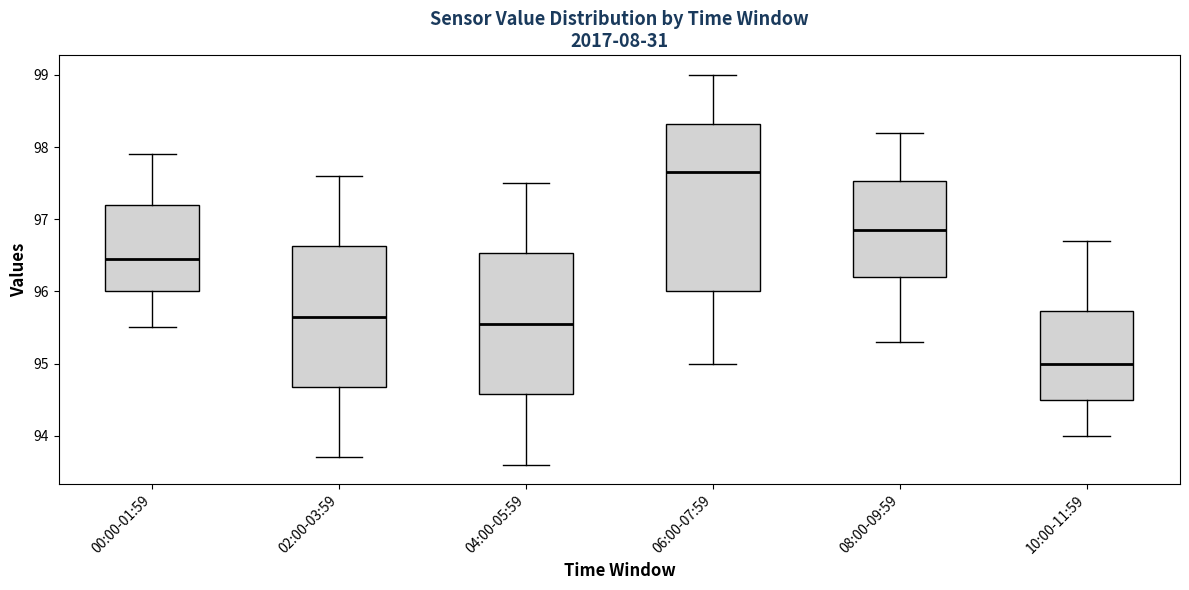

Where is the upper edge of the box for 06:00-07:59 on the y-axis? The values are not printed on the chart, so give them approximately, as read against the axis.

98.3